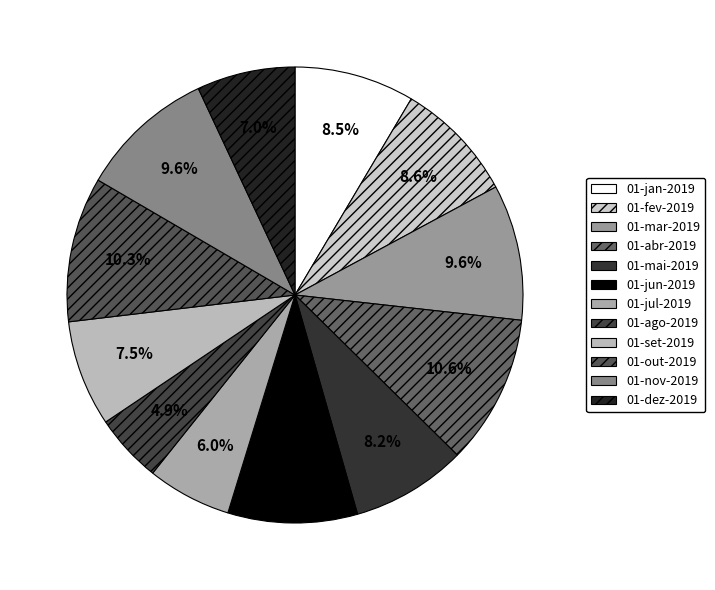

What percentage is the 01-jan-2019 slice, to the nearest percent?

9%